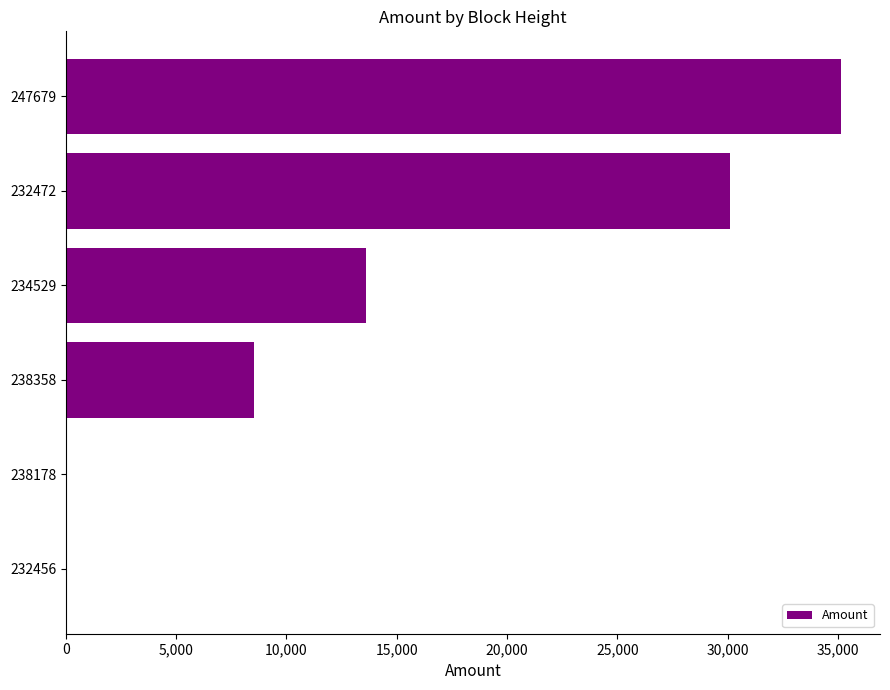

The value at 234529 is 13603.5. True or false?

True